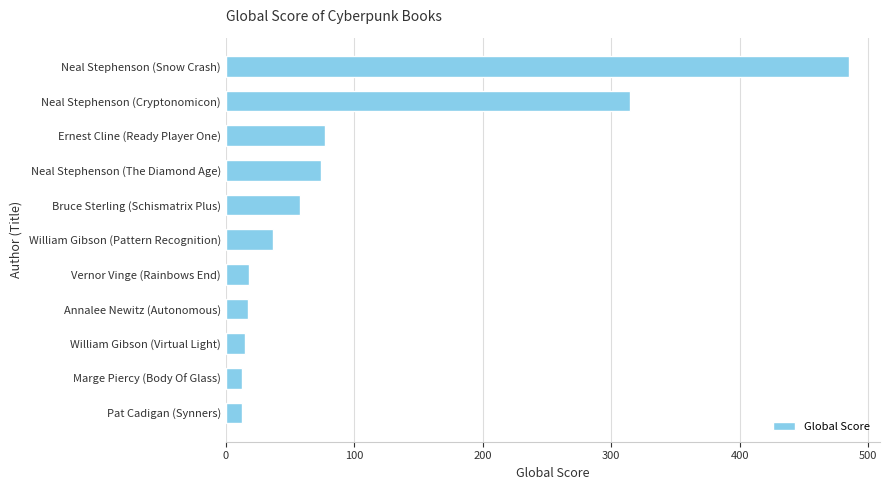

What is the change in value from Neal Stephenson (Snow Crash) to William Gibson (Pattern Recognition)?

-448